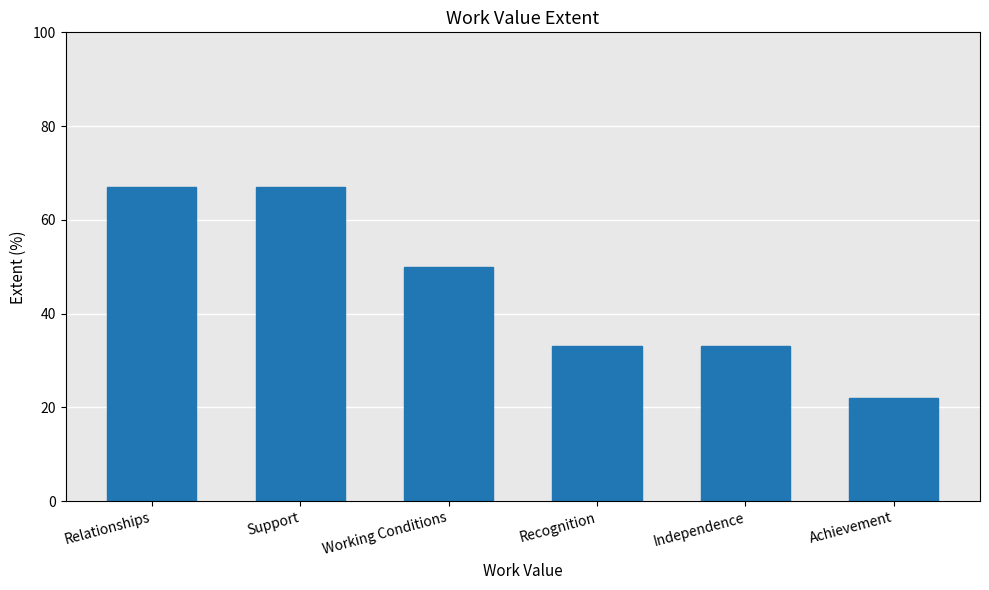

Are the bars horizontal?

No